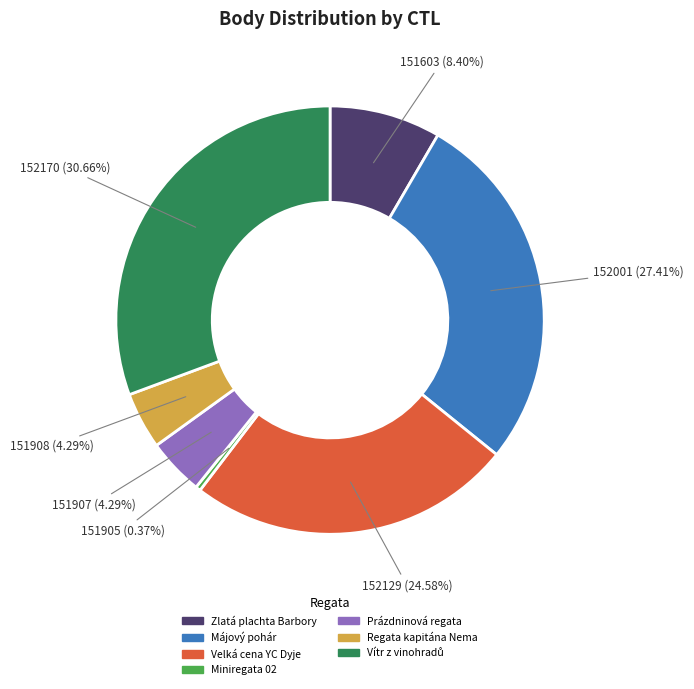

Is there a majority slice in this chart?

No